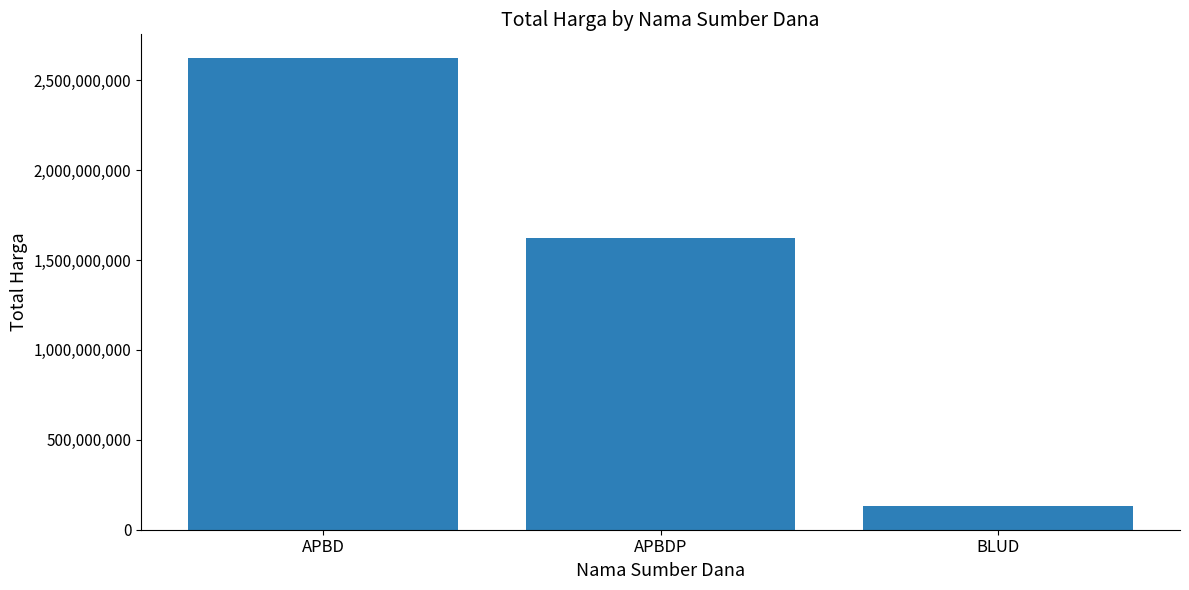

What is the difference between the maximum and minimum values?

2493995025